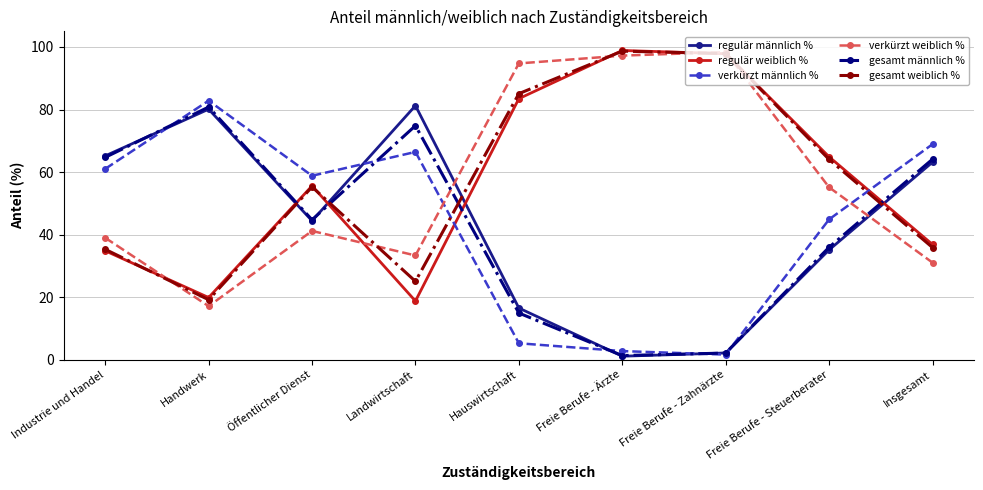

What is the lowest value of the verkürzt weiblich % series?

17.1